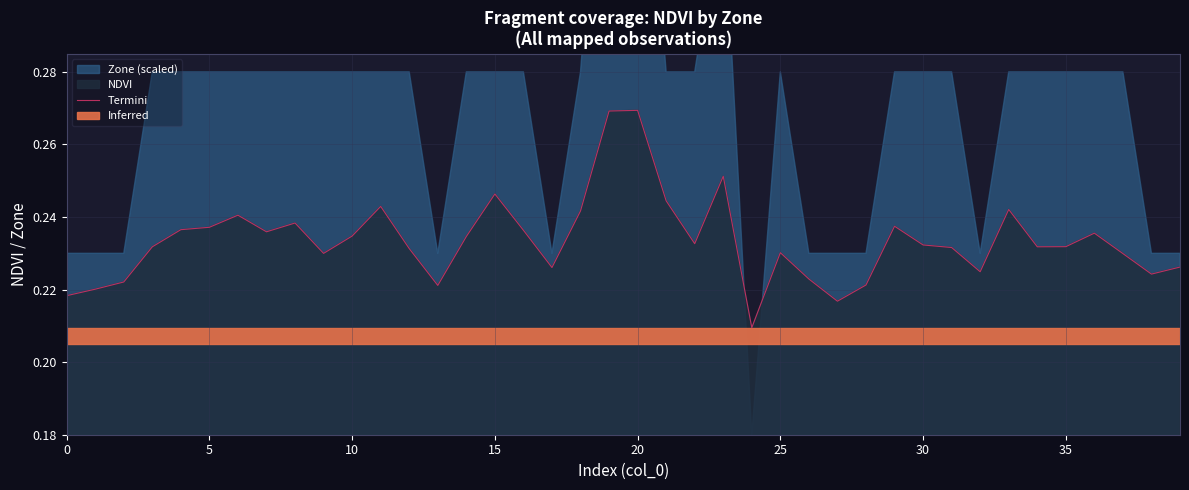

Which has a higher value, 19 or 20?

20